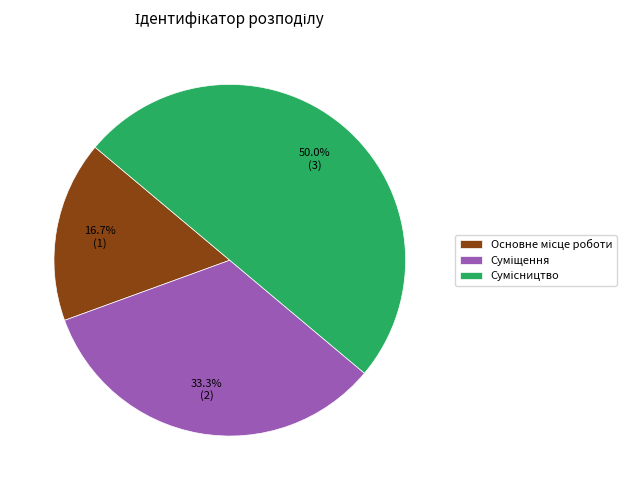

Is the sum of Сумісництво and Основне місце роботи greater than half?

Yes